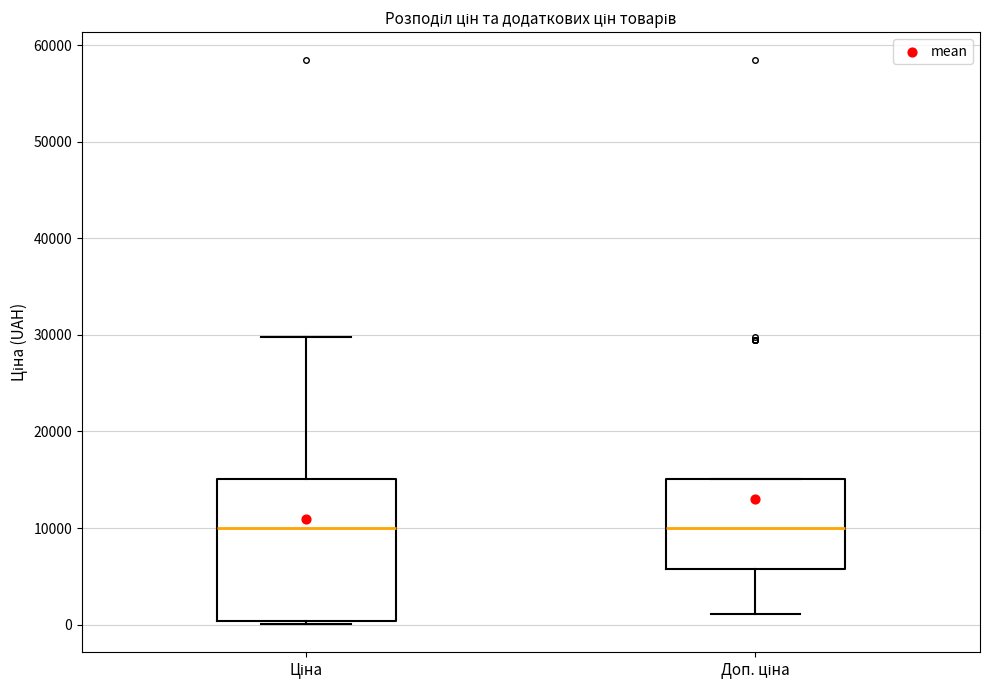

Reading left to right, transcribe this box plot: for each box, give where its median line is, the range the box spans, and where its two whiskers end, as read against the y-axis. The values are not printed on the chart, so give them approximately, as read against the axis.

Ціна: median 10000, box 0 to 15000, whiskers 0 (just below the box's lower edge) to 30000
Доп. ціна: median 10000, box 6000 to 15000, whiskers 1000 to 15000